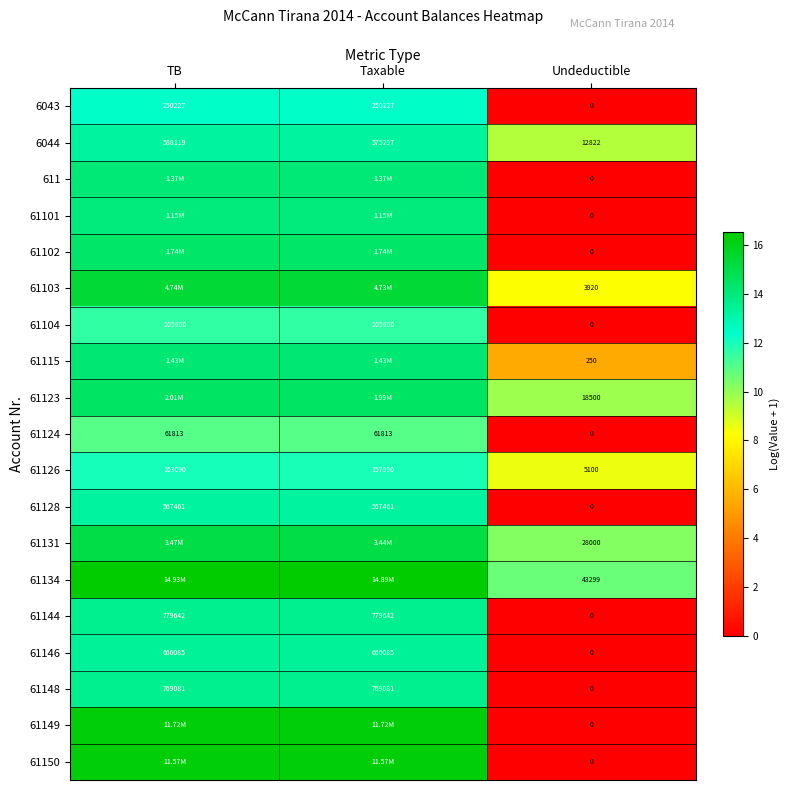

Where does the 6044 series first go above 575297?

TB